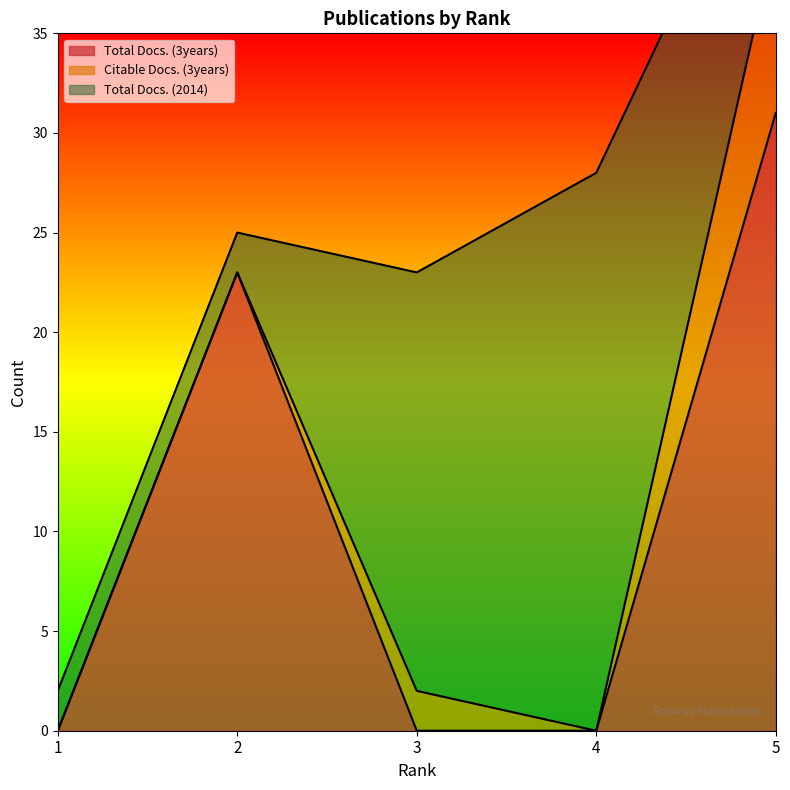

Where is the first local maximum for Total Docs. (3years)?

2